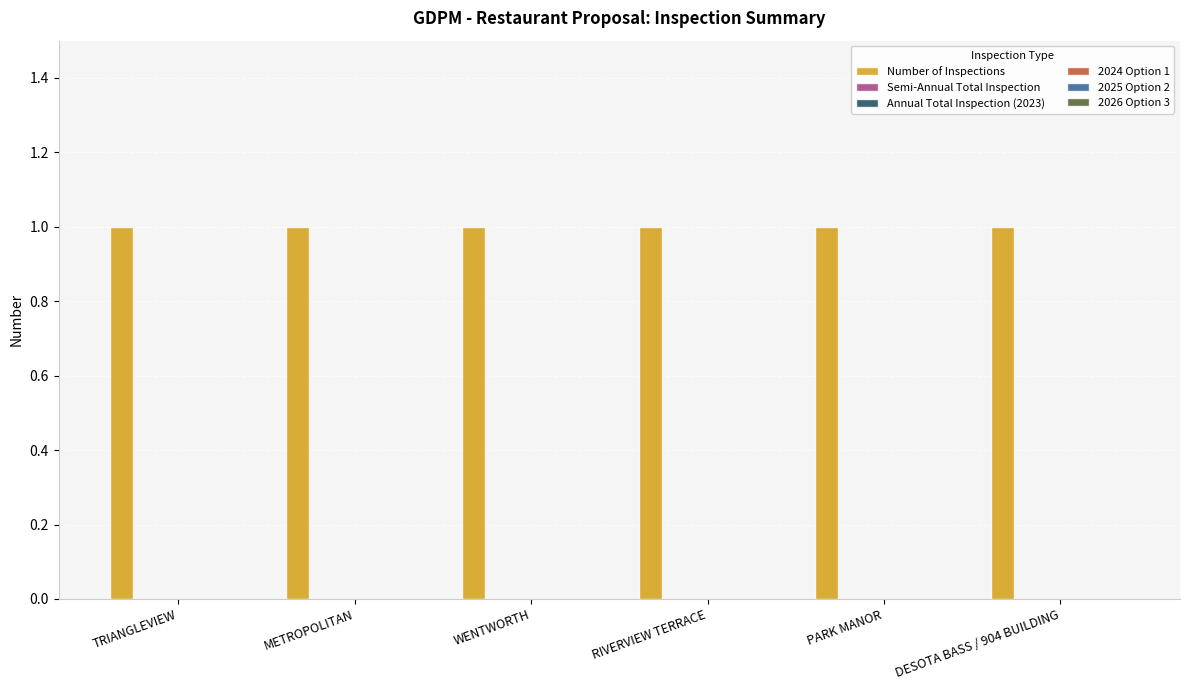

Reading left to right, extract all data points from this chart.

Number of Inspections: TRIANGLEVIEW=1	METROPOLITAN=1	WENTWORTH=1	RIVERVIEW TERRACE=1	PARK MANOR=1	DESOTA BASS / 904 BUILDING=1
Semi-Annual Total Inspection: TRIANGLEVIEW=0	METROPOLITAN=0	WENTWORTH=0	RIVERVIEW TERRACE=0	PARK MANOR=0	DESOTA BASS / 904 BUILDING=0
Annual Total Inspection (2023): TRIANGLEVIEW=0	METROPOLITAN=0	WENTWORTH=0	RIVERVIEW TERRACE=0	PARK MANOR=0	DESOTA BASS / 904 BUILDING=0
2024 Option 1: TRIANGLEVIEW=0	METROPOLITAN=0	WENTWORTH=0	RIVERVIEW TERRACE=0	PARK MANOR=0	DESOTA BASS / 904 BUILDING=0
2025 Option 2: TRIANGLEVIEW=0	METROPOLITAN=0	WENTWORTH=0	RIVERVIEW TERRACE=0	PARK MANOR=0	DESOTA BASS / 904 BUILDING=0
2026 Option 3: TRIANGLEVIEW=0	METROPOLITAN=0	WENTWORTH=0	RIVERVIEW TERRACE=0	PARK MANOR=0	DESOTA BASS / 904 BUILDING=0